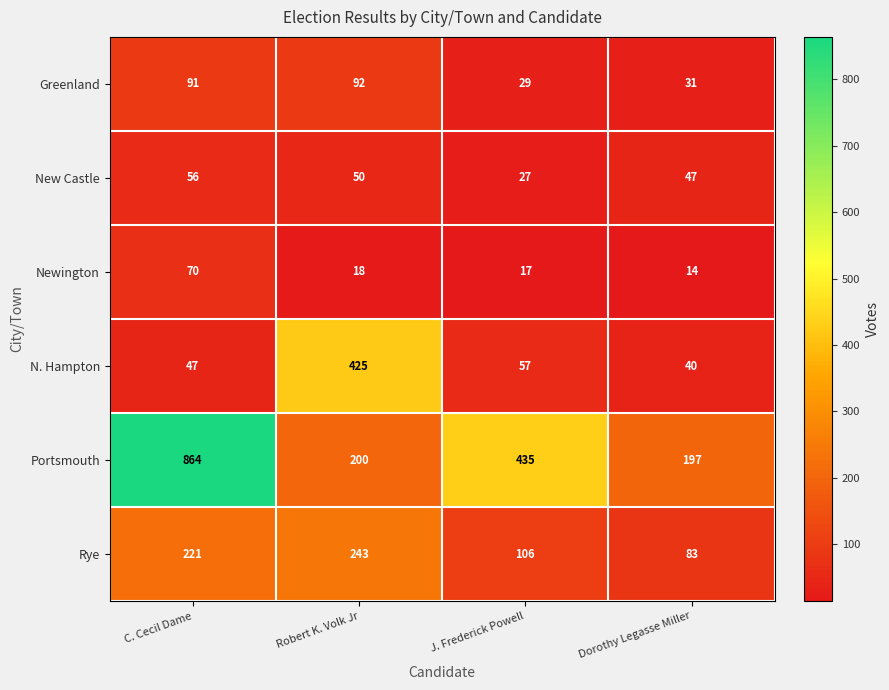

At which category is the sum across all series the highest?

C. Cecil Dame